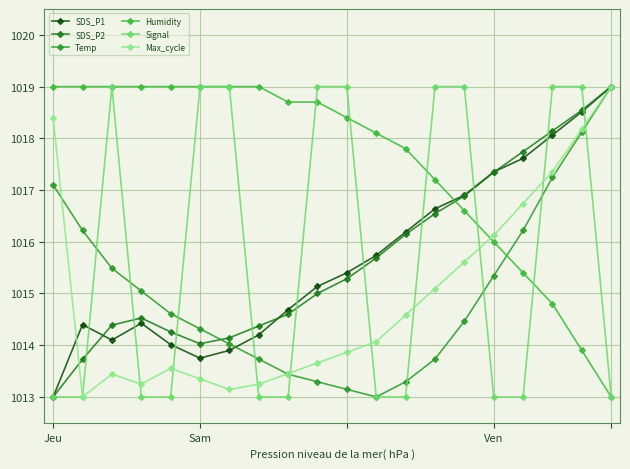

True or false: Max_cycle has more than 2 points higher than both neighbors.

False